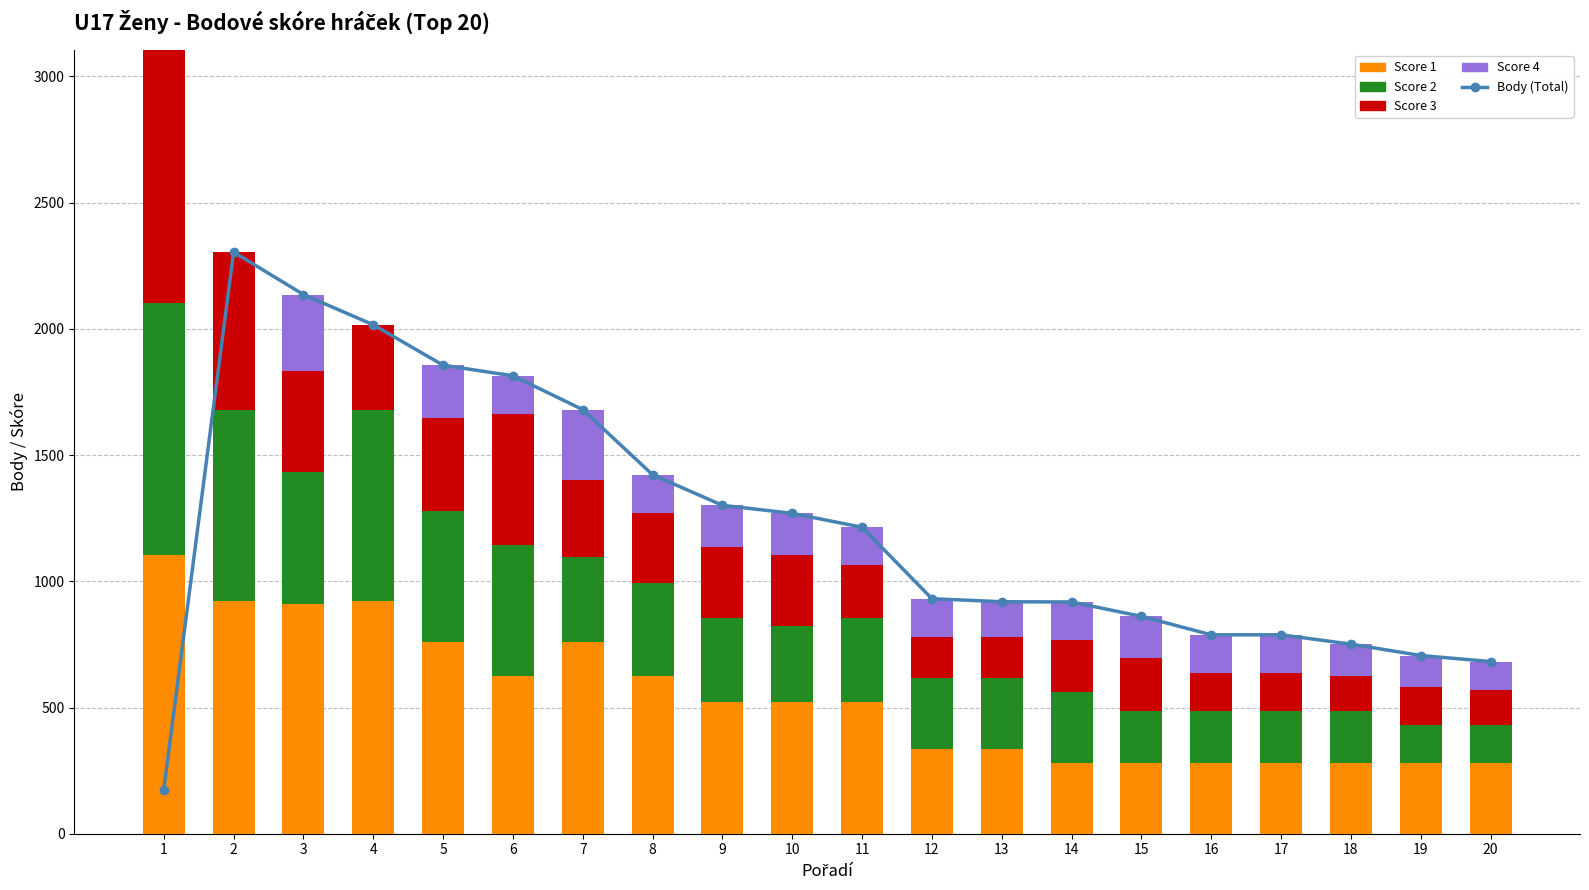

Which series has the largest range (max minus min)?

Body (Total)